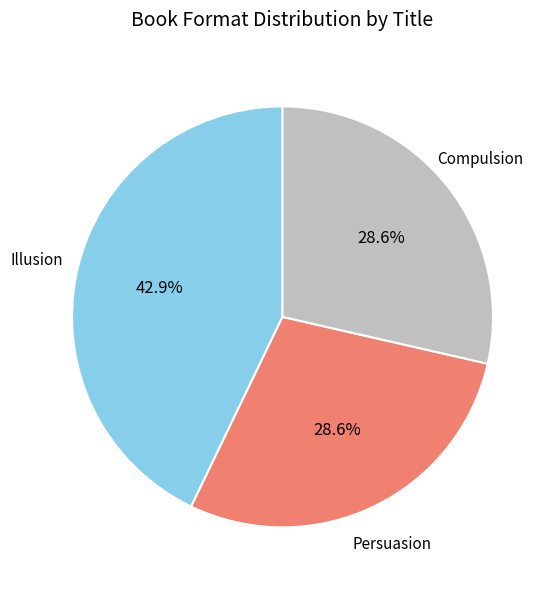

Is there any slice that represents more than half of the pie?

No